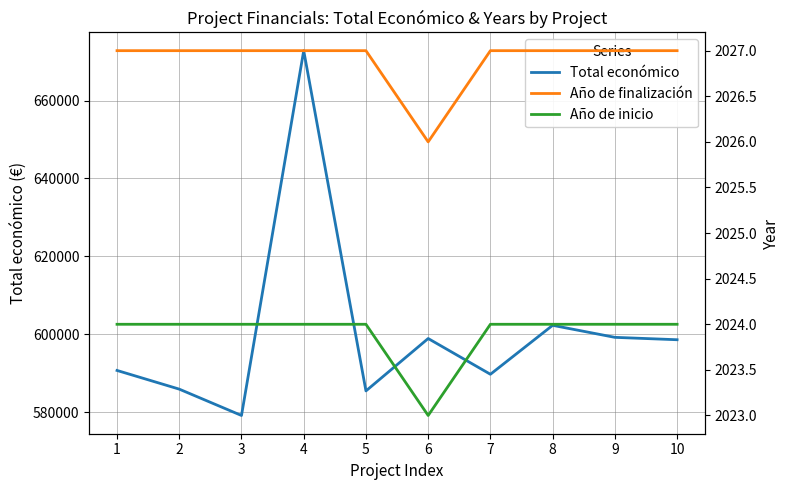

What are all the series names shown in the legend?

Total económico, Año de finalización, Año de inicio